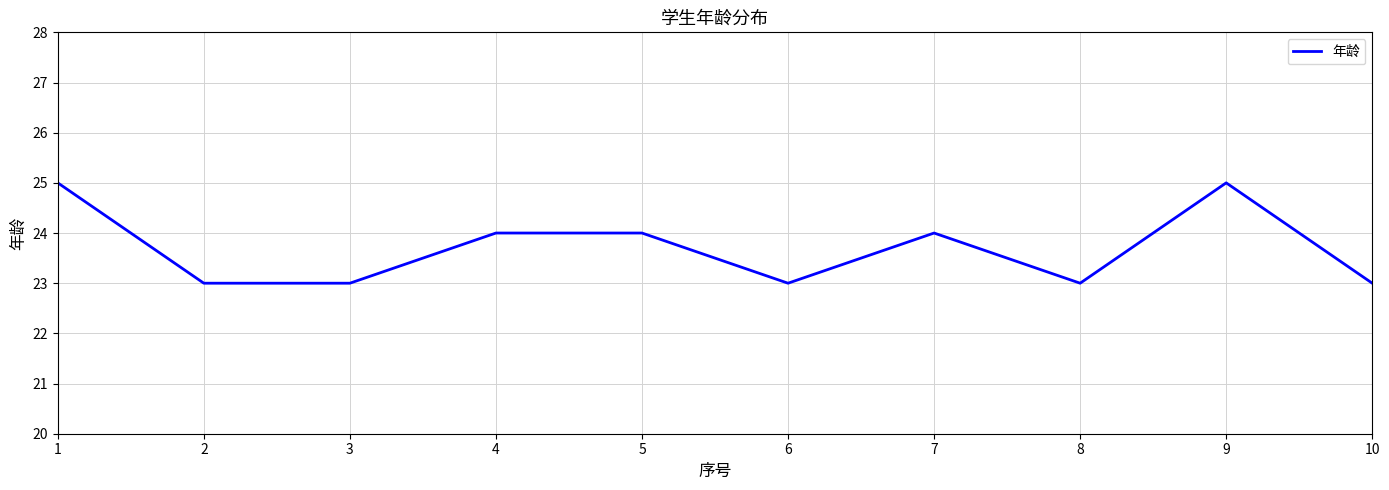

Count the values in the range 23 to 24.

8